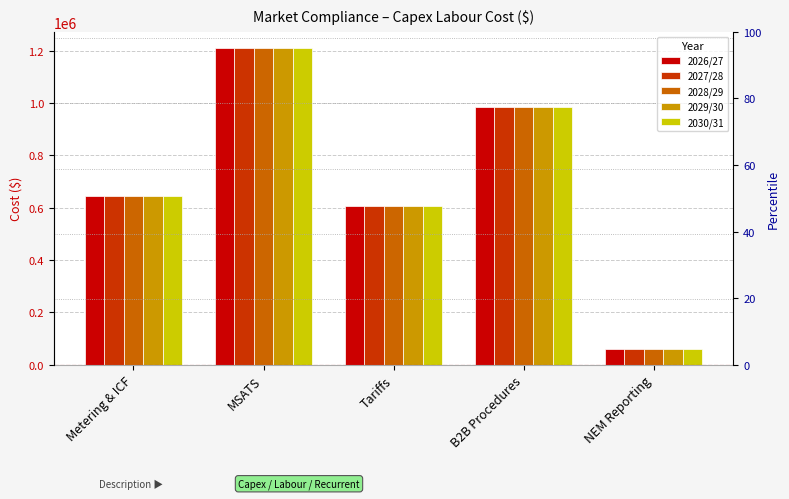

Reading left to right, what are all the values shown in this chart?

2026/27: Metering & ICF=645799	MSATS=1211930	Tariffs=606860	B2B Procedures=984358	NEM Reporting=59706
2027/28: Metering & ICF=645799	MSATS=1211930	Tariffs=606860	B2B Procedures=984358	NEM Reporting=59706
2028/29: Metering & ICF=645799	MSATS=1211930	Tariffs=606860	B2B Procedures=984358	NEM Reporting=59706
2029/30: Metering & ICF=645799	MSATS=1211930	Tariffs=606860	B2B Procedures=984358	NEM Reporting=59706
2030/31: Metering & ICF=645799	MSATS=1211930	Tariffs=606860	B2B Procedures=984358	NEM Reporting=59706